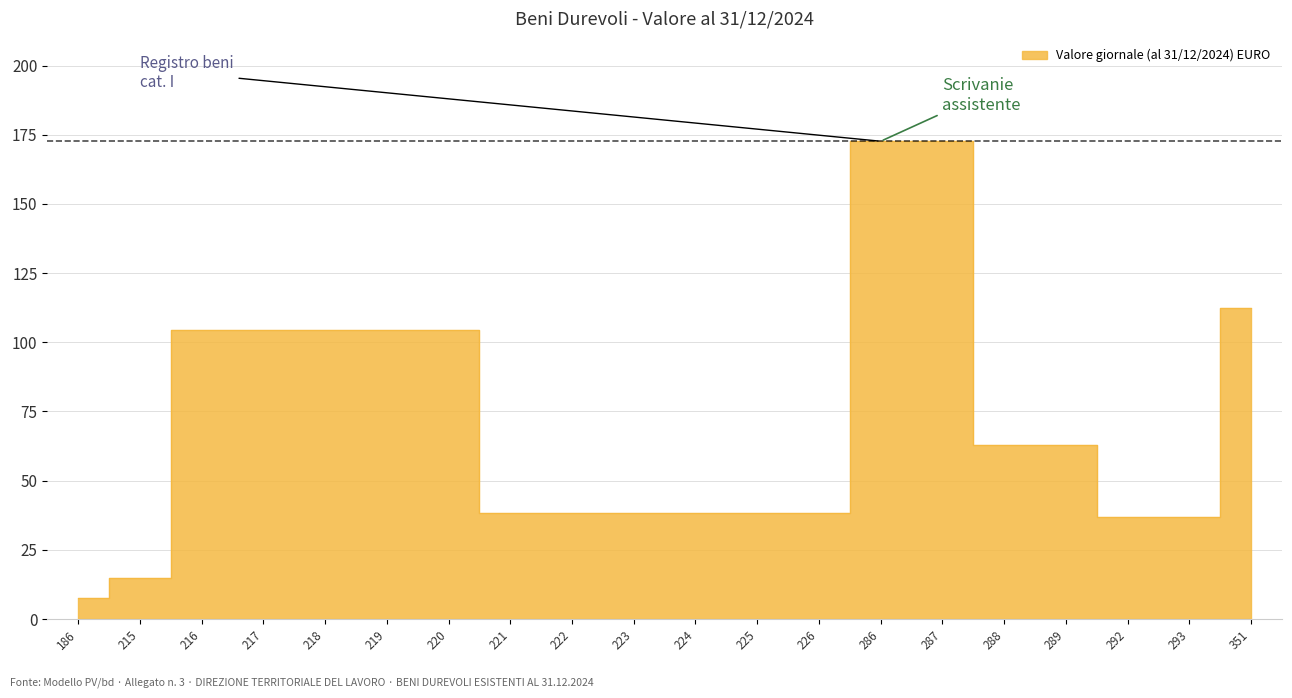

Reading left to right, what are all the values shown in this chart?

7.8	14.8	104.5	104.5	104.5	104.5	104.5	38.3	38.3	38.3	38.3	38.3	38.3	172.7	172.7	62.9	62.9	36.9	36.9	112.2